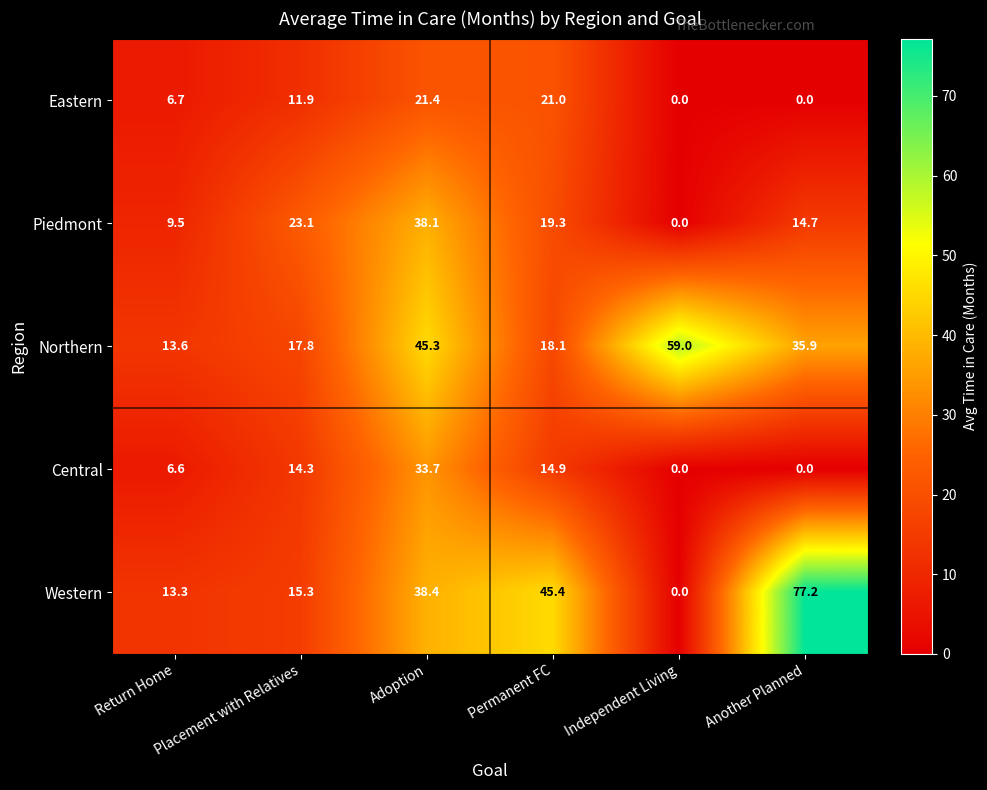

The Central series shows 33.7 at Adoption. True or false?

True